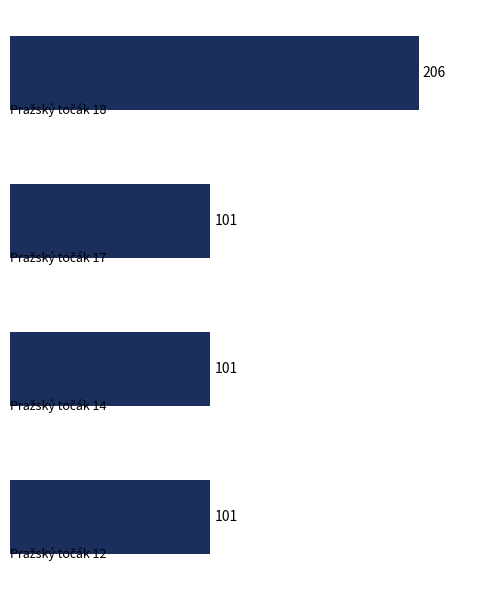

What is the sum of all values?

509